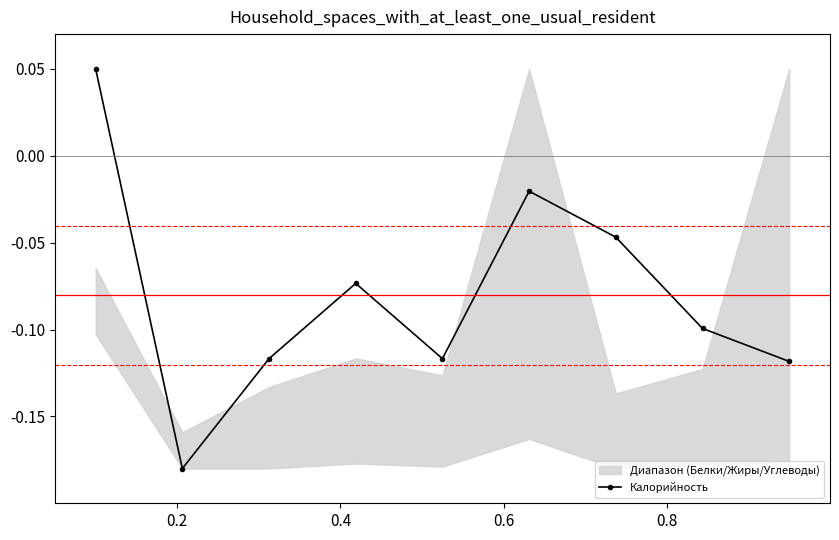

Does the chart display data point markers on the line(s)?

Yes